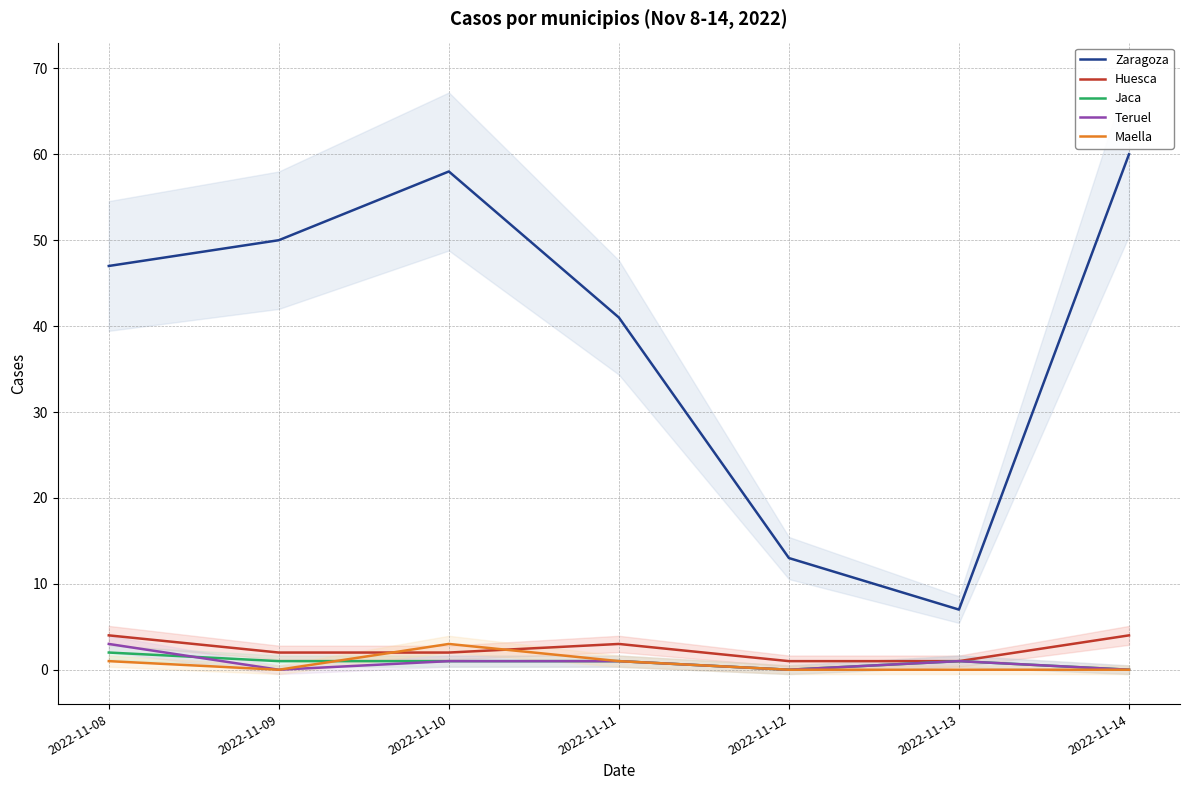

Which series has the widest spread of values?

Zaragoza